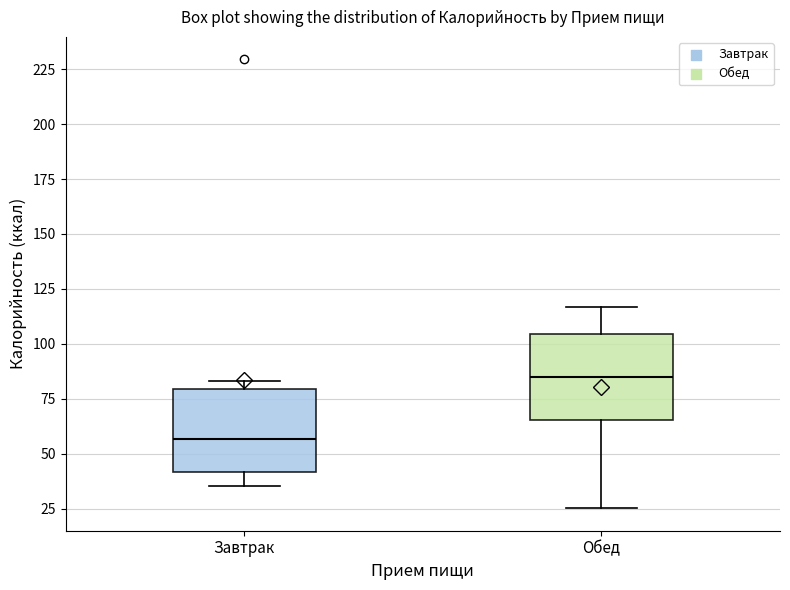

Reading left to right, transcribe this box plot: for each box, give where its median line is, the range the box spans, and where its two whiskers end, as read against the y-axis. The values are not printed on the chart, so give them approximately, as read against the axis.

Завтрак: median 55, box 40 to 80, whiskers 35 to 85
Обед: median 85, box 65 to 105, whiskers 25 to 115